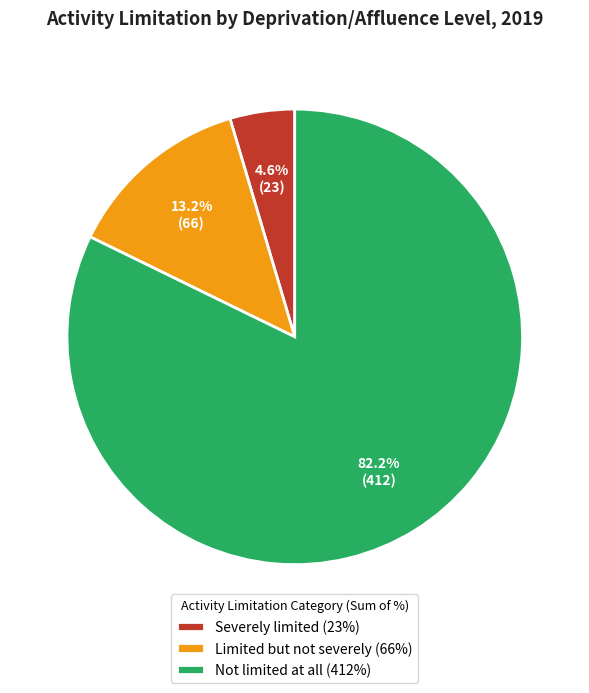

What is the ratio of the value at Severely limited (23%) to the value at Limited but not severely (66%)?

0.3